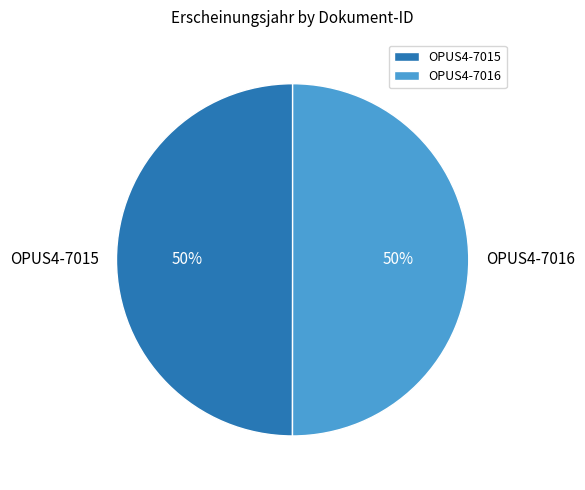

Is the sum of OPUS4-7016 and OPUS4-7015 greater than half?

Yes